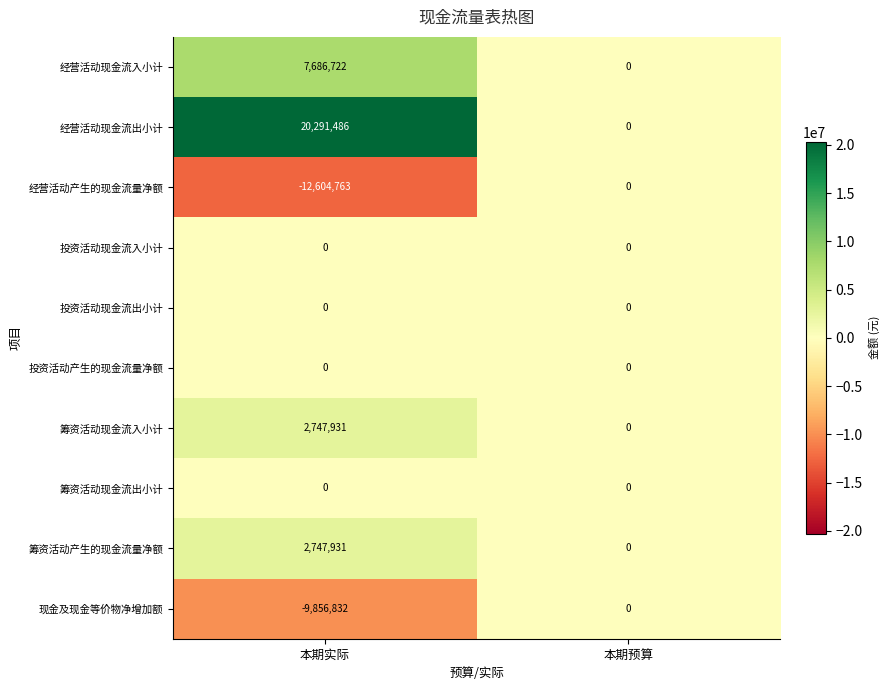

At which label is 筹资活动现金流入小计 closest to 1373965?

本期预算